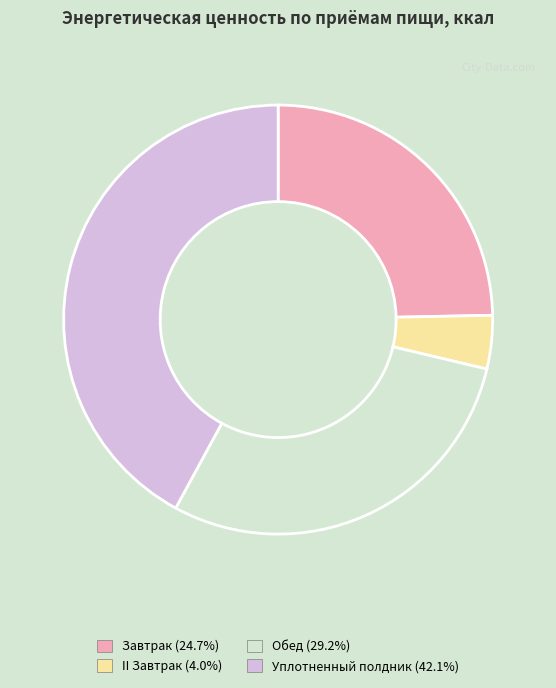

Is it true that Обед is 29% of the pie?

True